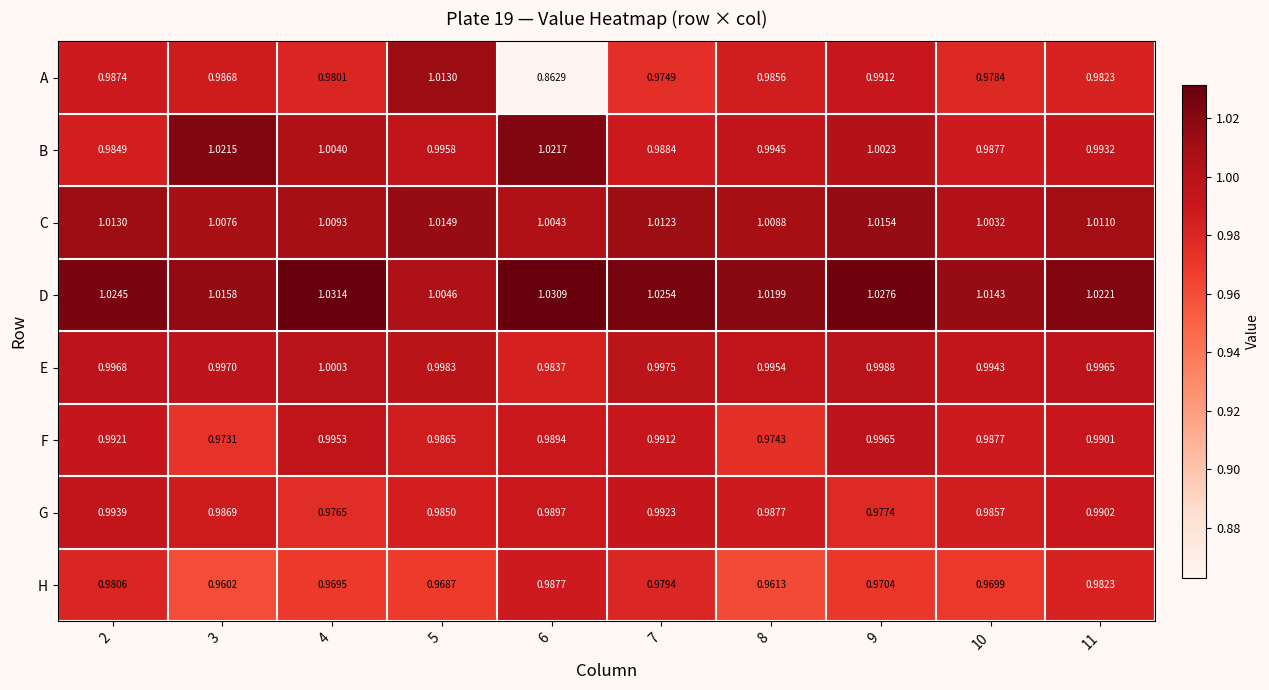

Between 3 and 10, which series saw the biggest shift?

B